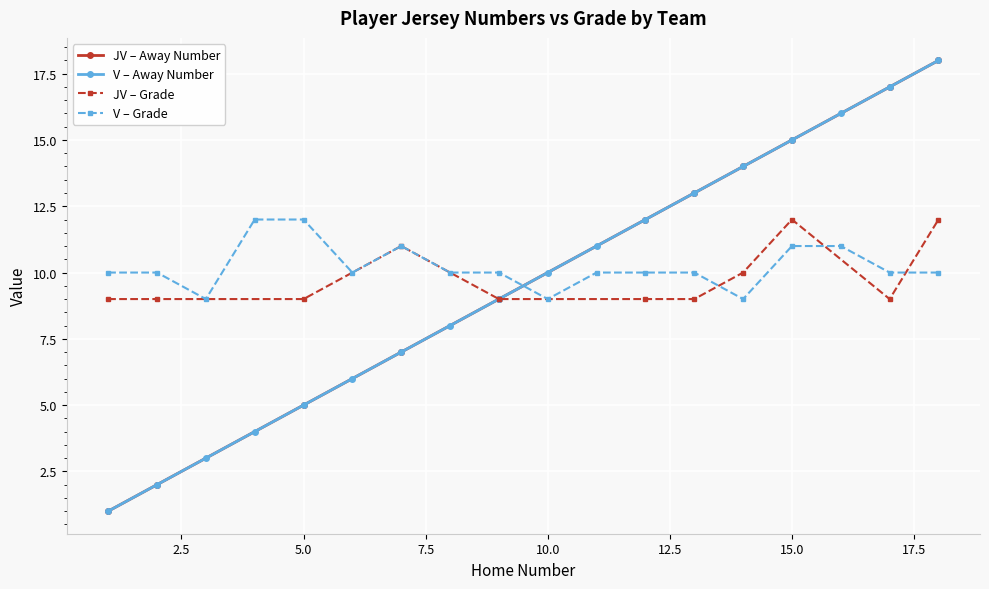

What is the maximum value for Grade?

12